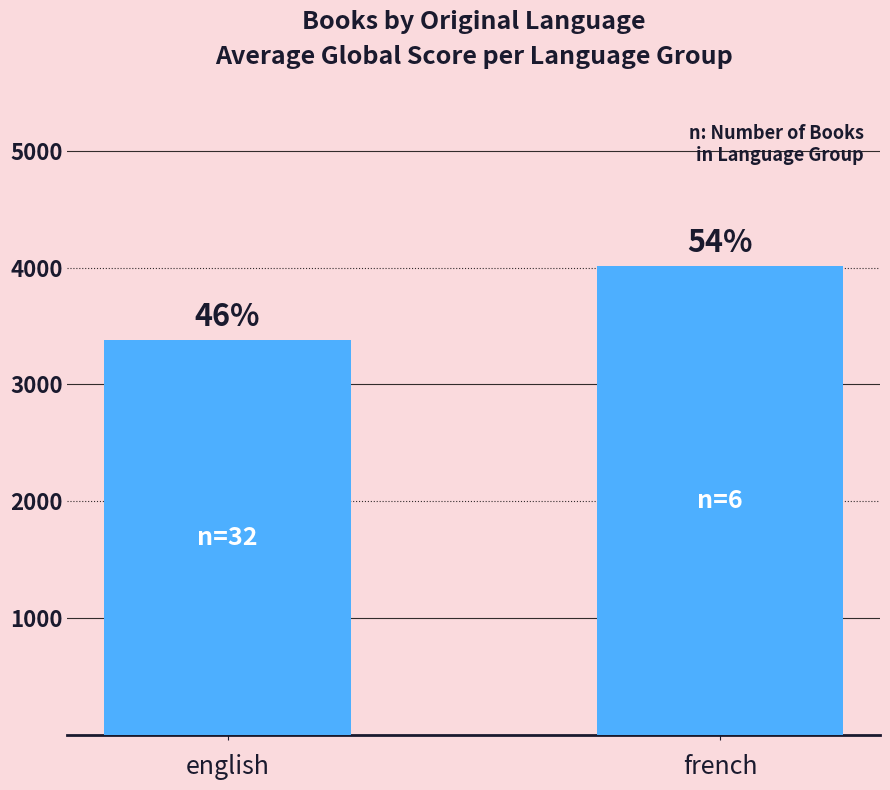

How many bars are there in total?

2